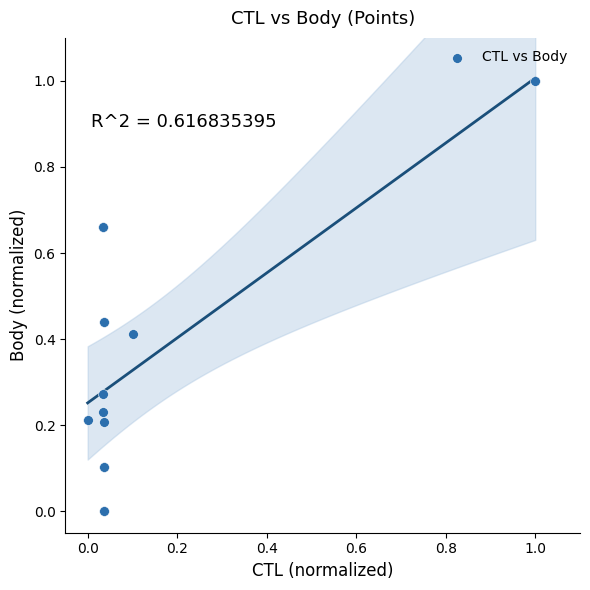

What is the range of X values (max minus min)?

1.0